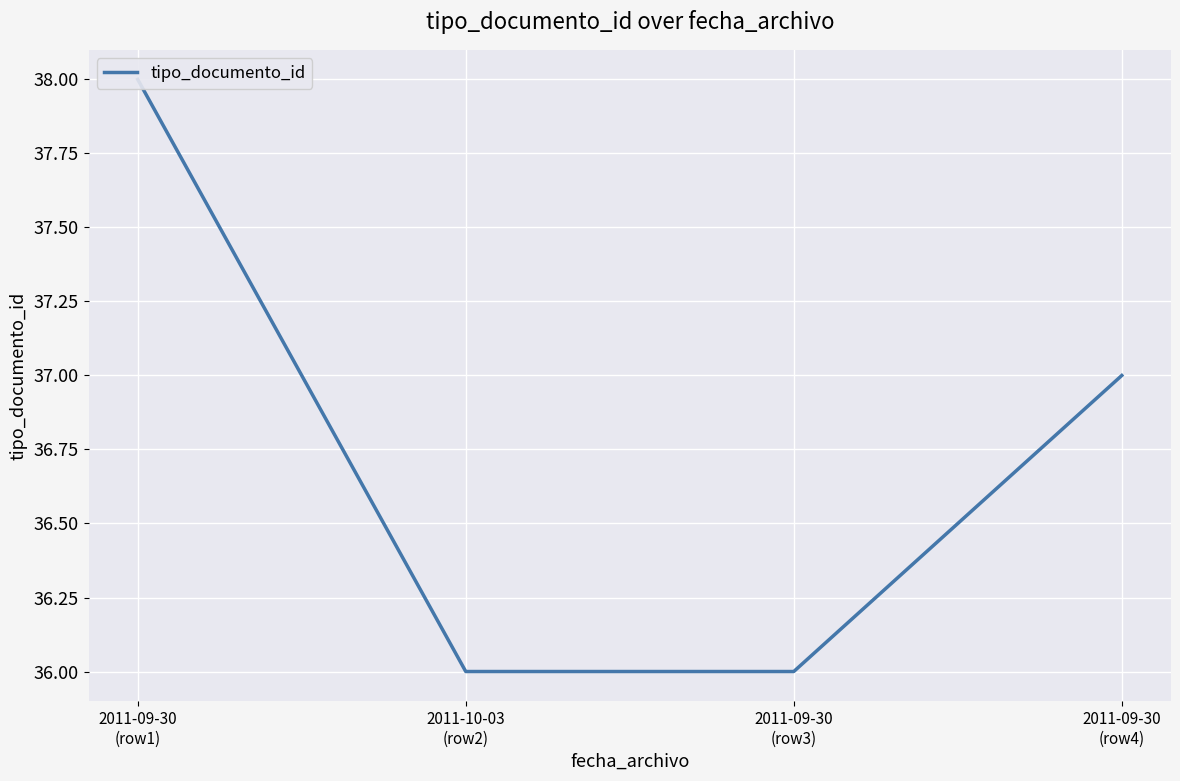

Read the value at 2011-09-30
(row1).

38